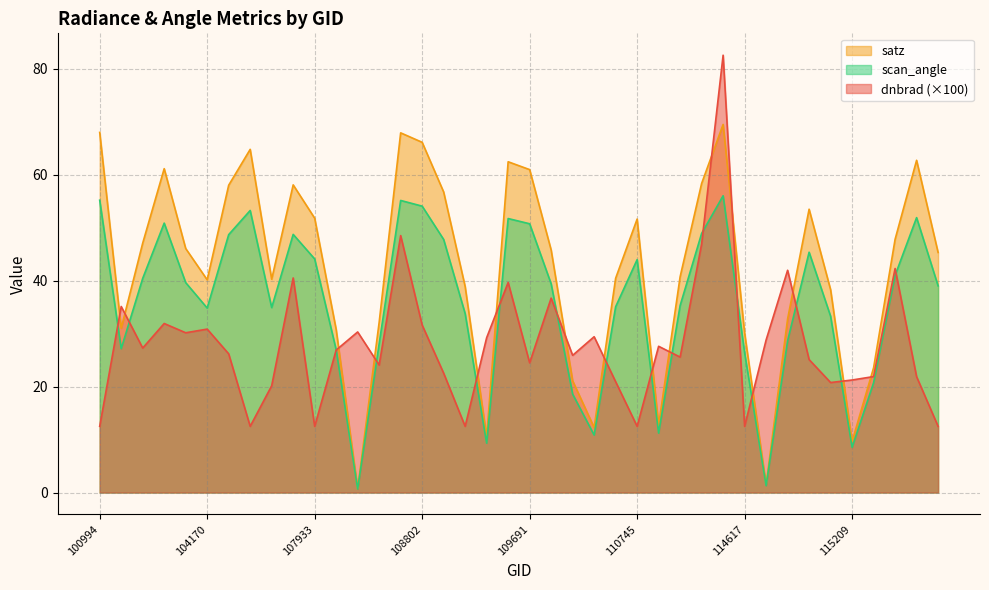

At which category does dnbrad reach its first local valley?

103574